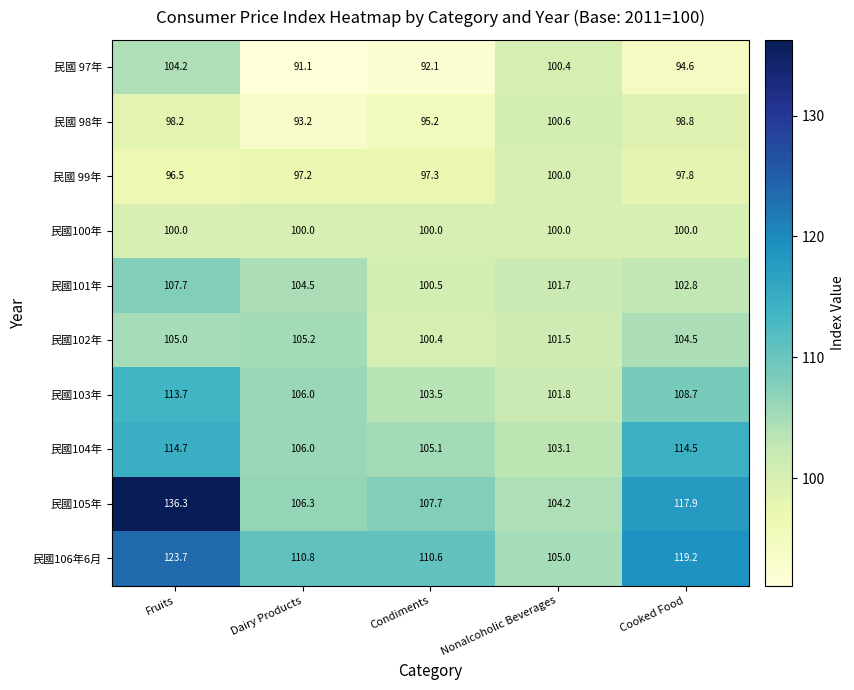

Which label corresponds to the largest value in the chart?

Fruits